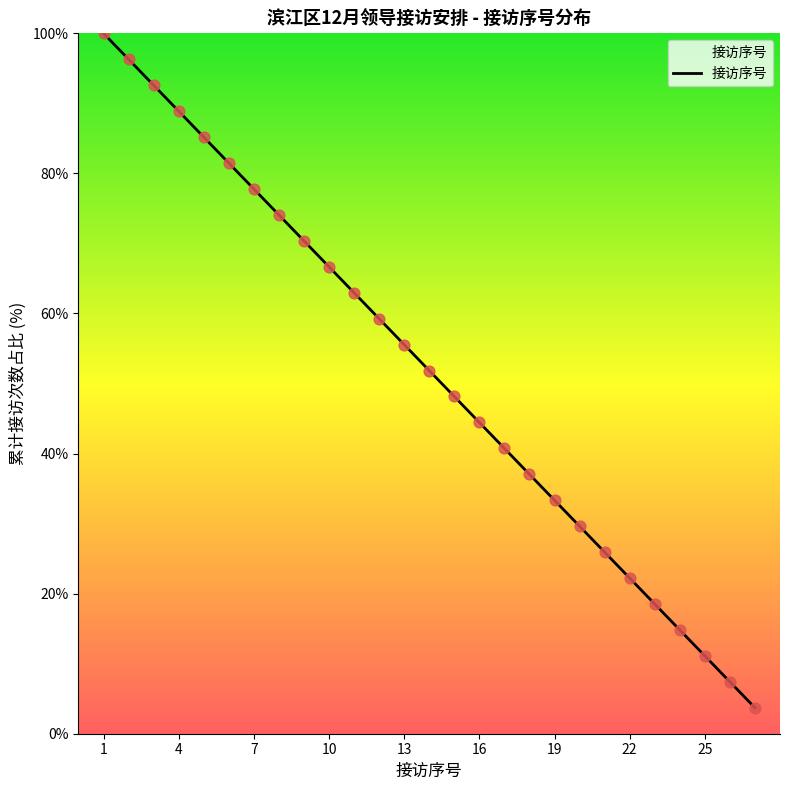

What is the difference between the maximum and minimum values?

96.3